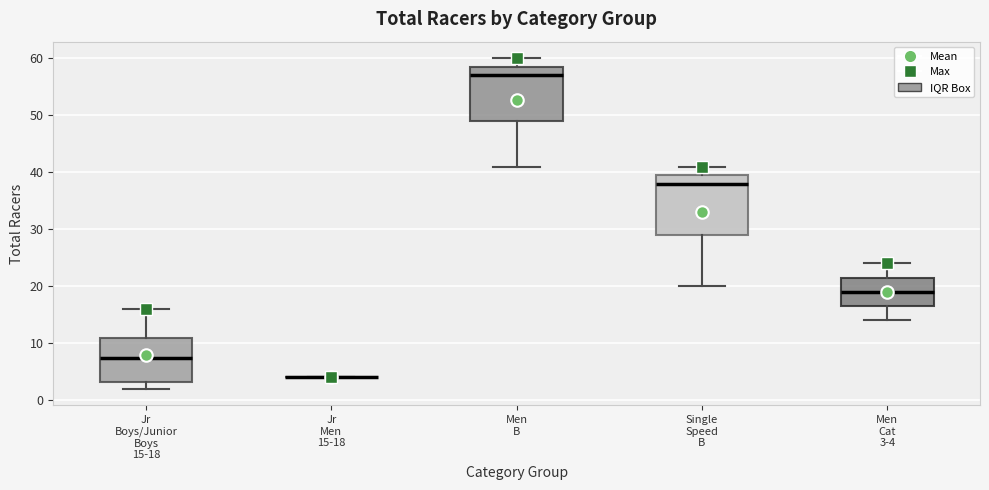

Reading left to right, read every box against the y-axis: the position of its median line, the range the box covers, and the ends of its whiskers. The values are not printed on the chart, so give them approximately, as read against the axis.

Jr Boys/Junior Boys 15-18: median 8, box 3 to 11, whiskers 2 to 16
Jr Men 15-18: box collapsed to a line at 4, whiskers 4 to 4
Men B: median 57, box 49 to 59, whiskers 41 to 60
Single Speed B: median 38, box 29 to 40, whiskers 20 to 41
Men Cat 3-4: median 19, box 17 to 22, whiskers 14 to 24